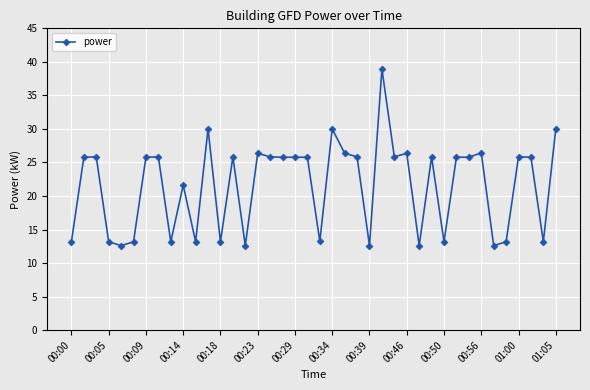

What is the smallest value displayed?

12.6